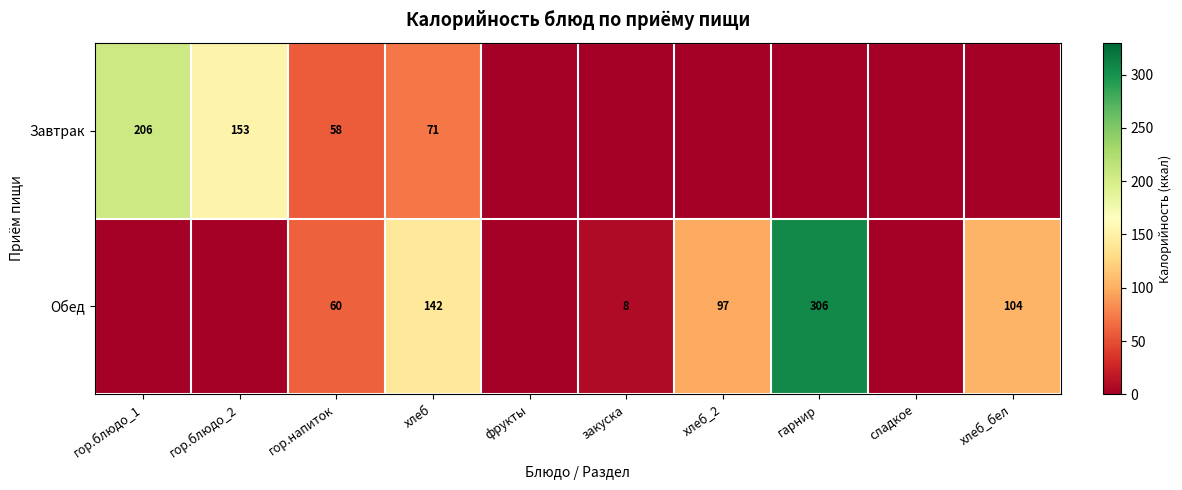

What is the total value across all series at гор.блюдо_2?

153